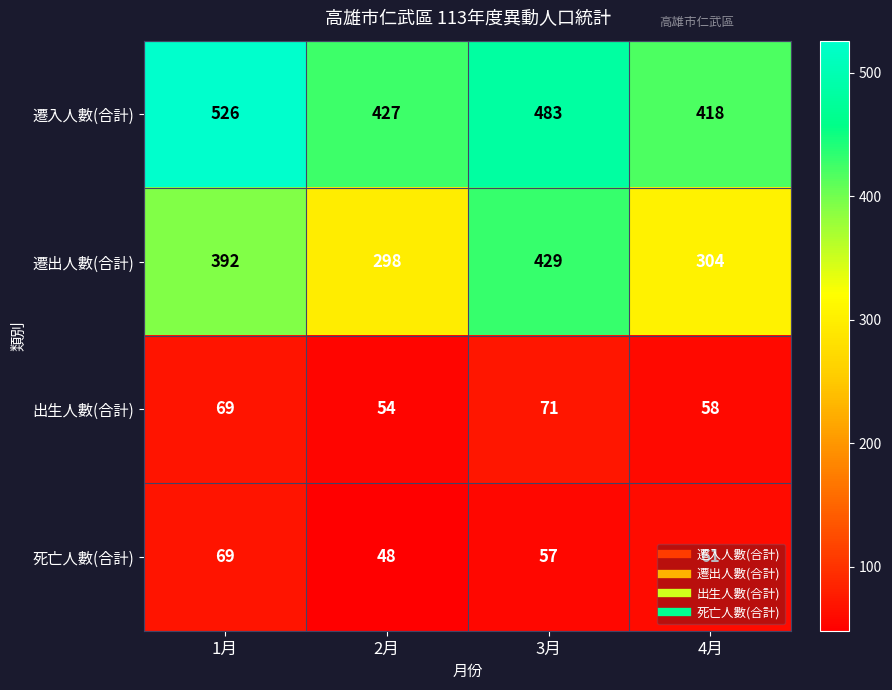

Count the 死亡人數(合計) values in the range 57 to 69.

3